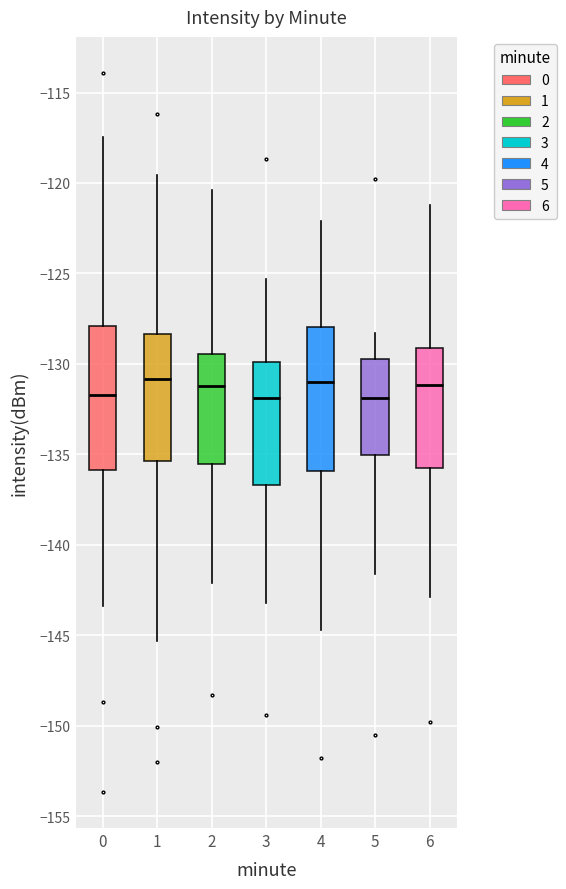

Reading left to right, transcribe this box plot: for each box, give where its median line is, the range the box spans, and where its two whiskers end, as read against the y-axis. The values are not printed on the chart, so give them approximately, as read against the axis.

0: median -131.5, box -136.0 to -128.0, whiskers -143.5 to -117.5
1: median -131.0, box -135.5 to -128.5, whiskers -145.5 to -119.5
2: median -131.0, box -135.5 to -129.5, whiskers -142.0 to -120.5
3: median -132.0, box -136.5 to -130.0, whiskers -143.0 to -125.5
4: median -131.0, box -136.0 to -128.0, whiskers -144.5 to -122.0
5: median -132.0, box -135.0 to -129.5, whiskers -141.5 to -128.5
6: median -131.0, box -136.0 to -129.0, whiskers -143.0 to -121.0